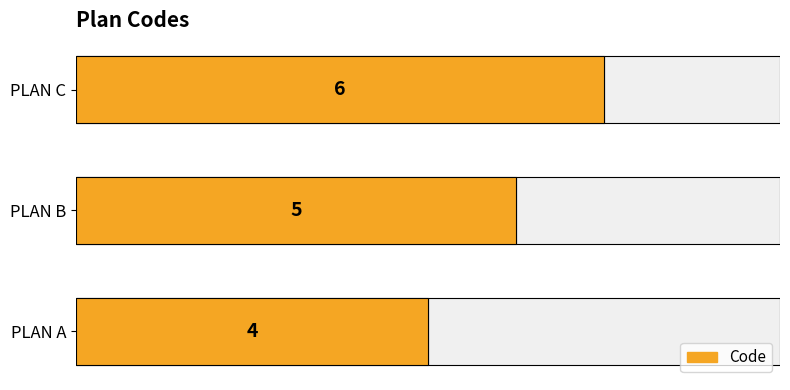

Which has a higher value, PLAN A or PLAN B?

PLAN B